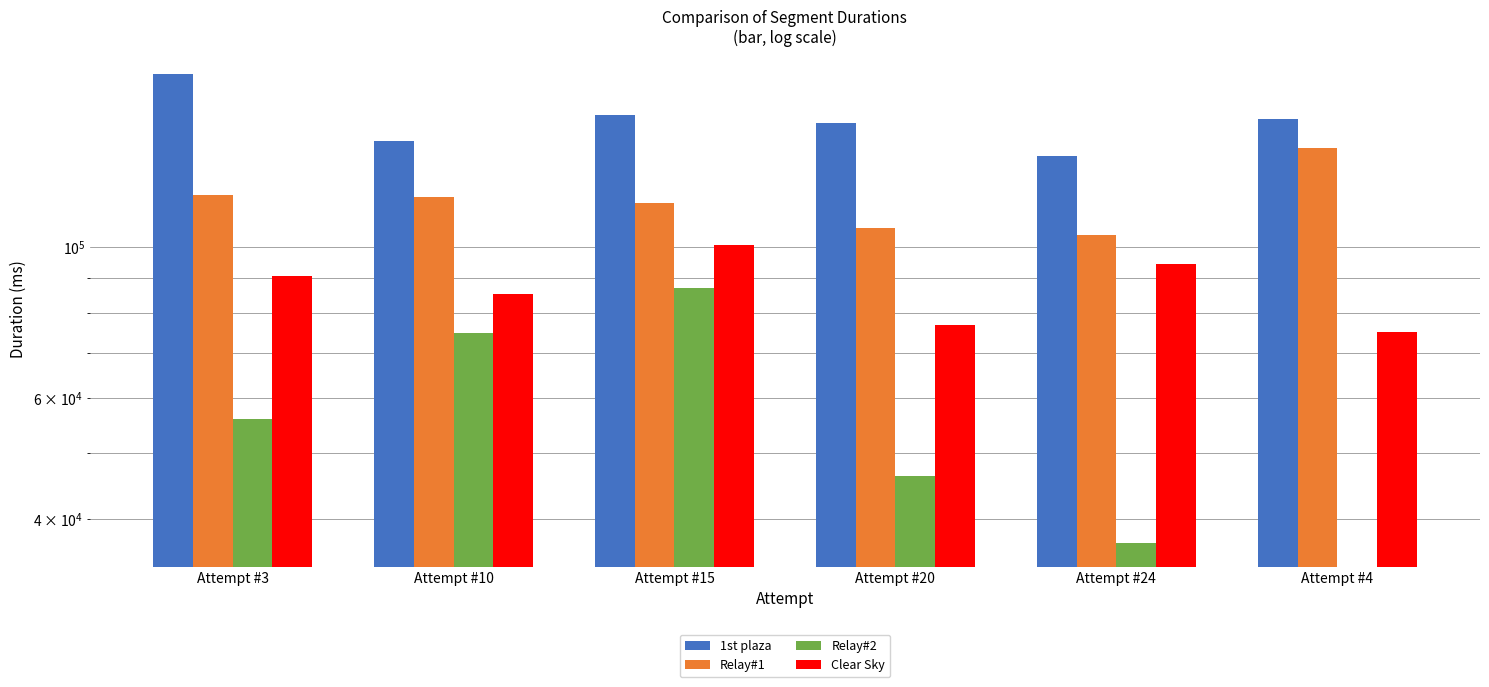

What position from the right is Attempt #20?

3